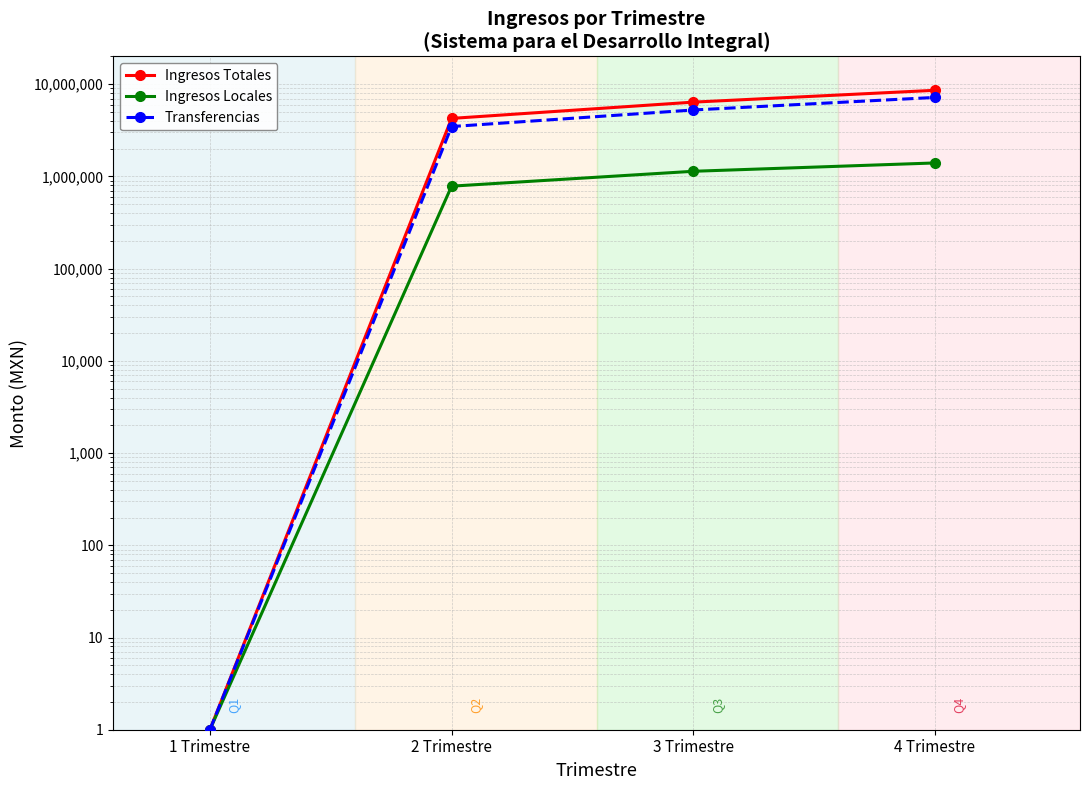

True or false: Transferencias and Ingresos Locales cross at least once.

False